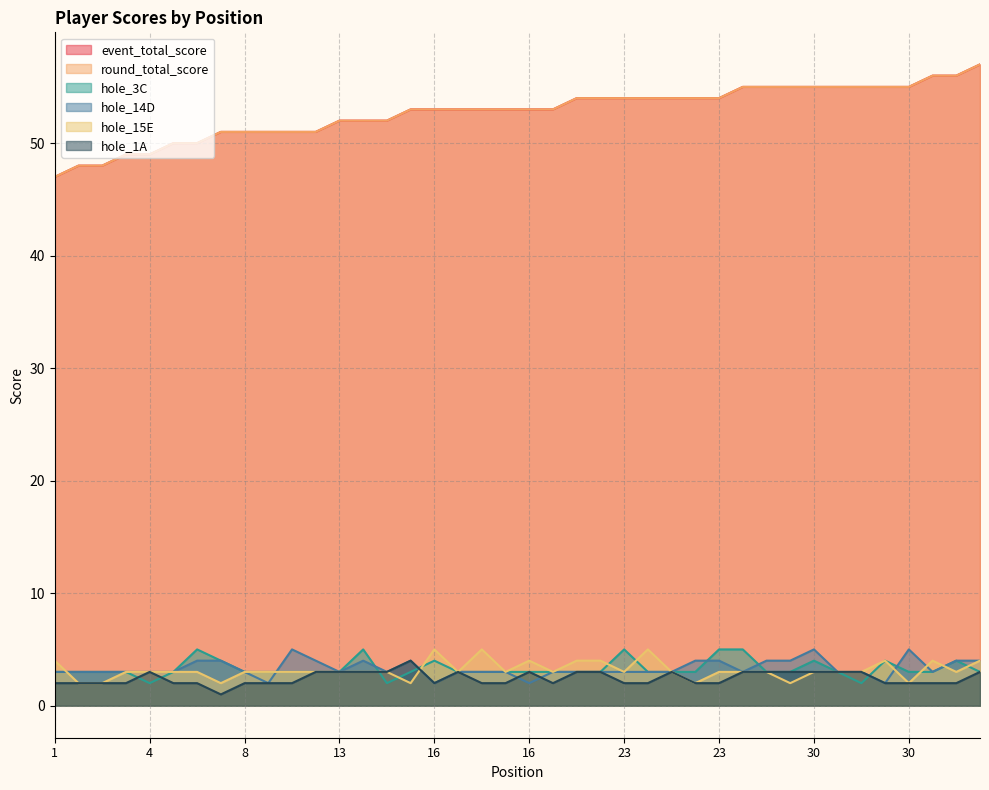

Between 13 and 8, which is larger?

13